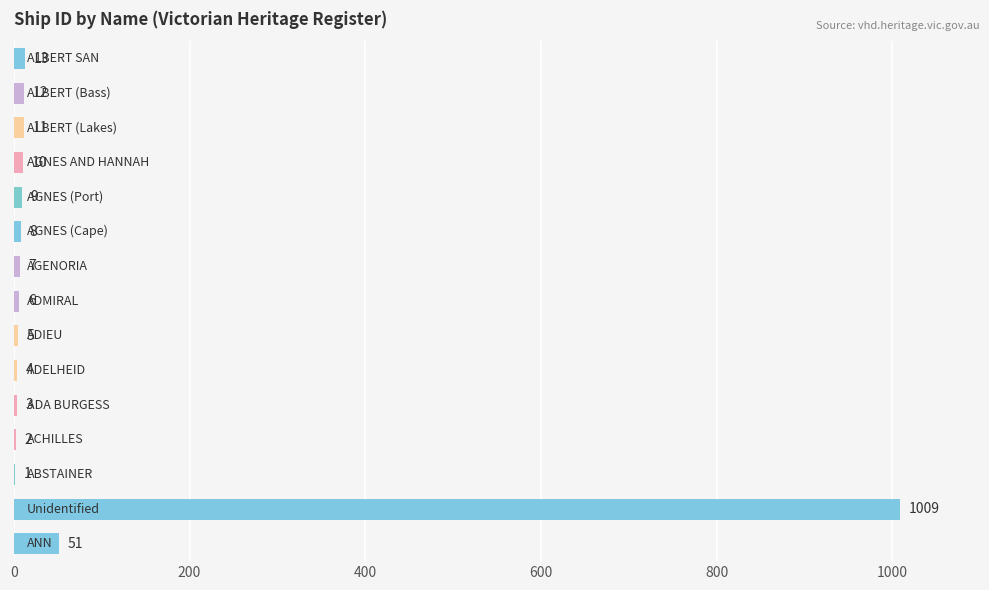

Are the bars grouped side by side (vs. stacked)?

No